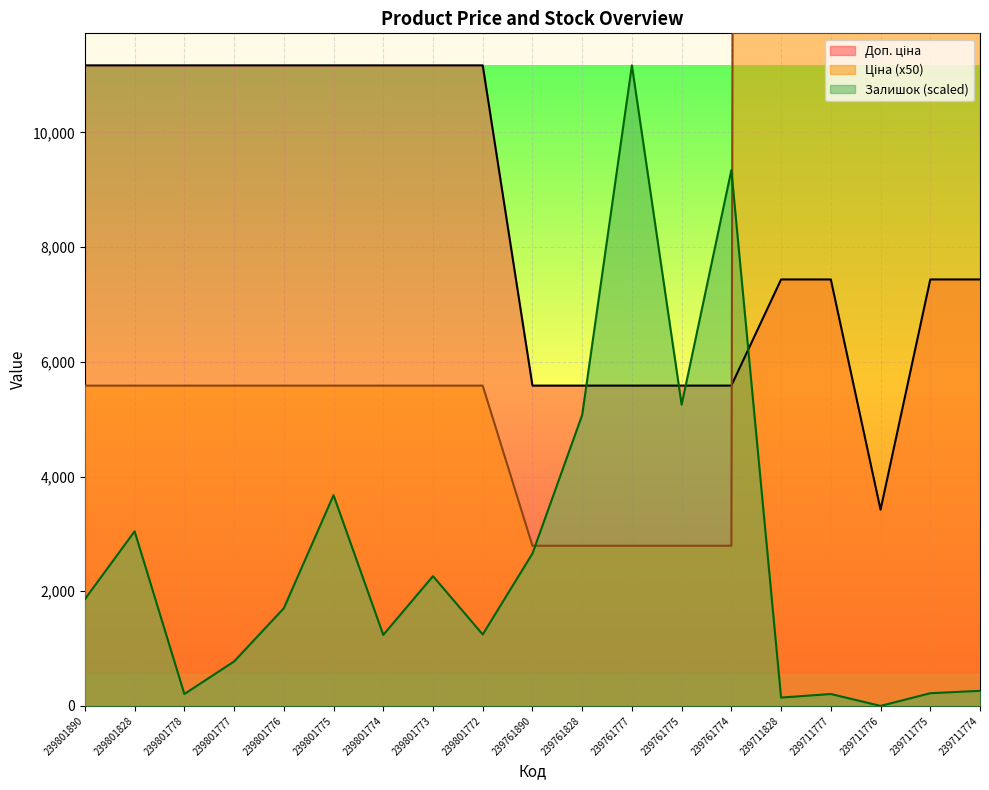

How many lines are shown in the chart?

3